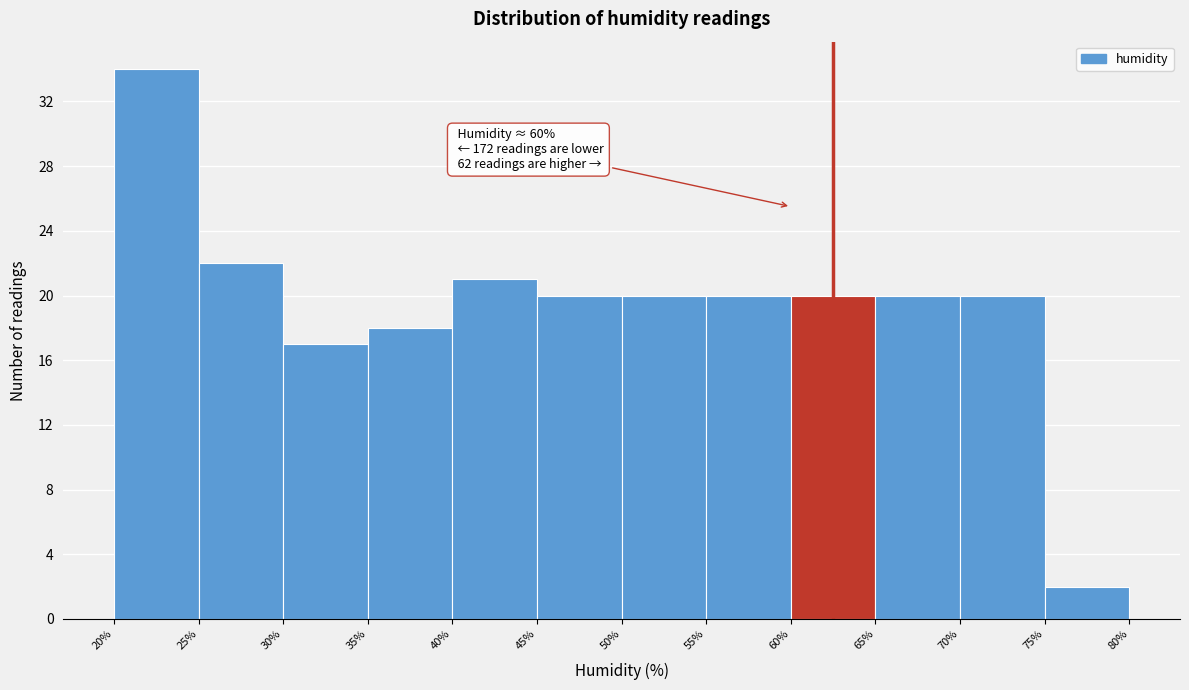

Which range on the x-axis has the tallest bar?

20% to 25%